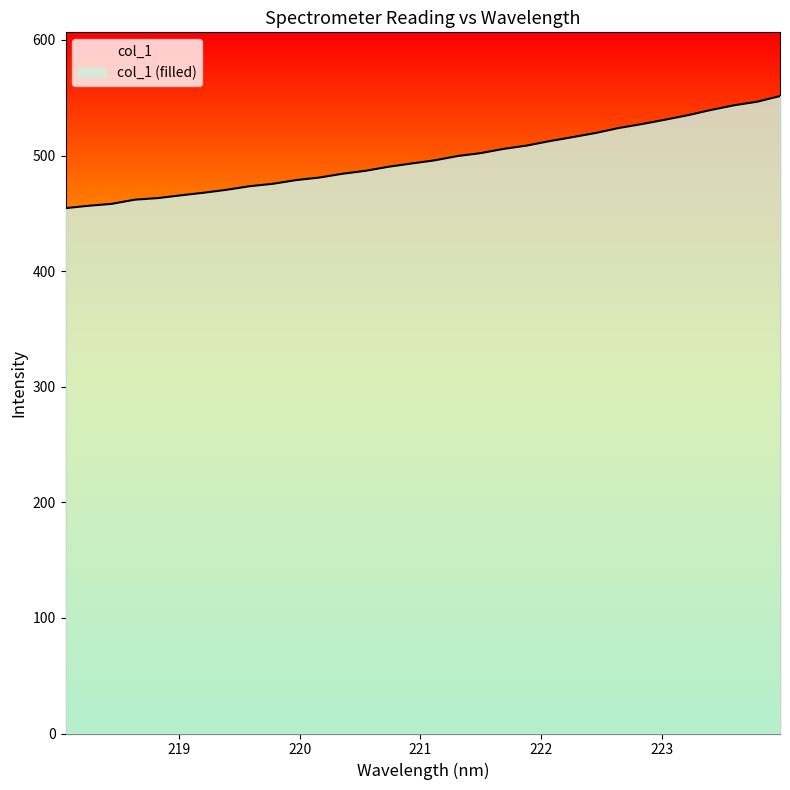

Reading right to left, list all the values displayed in this chart.

223.9802=551.5	223.7895=546.5	223.5987=543.5	223.408=539.4	223.2172=534.9	223.0264=531.0	222.8355=527.2	222.6447=523.8	222.4538=519.5	222.263=516.0	222.0721=512.5	221.8812=508.6	221.6902=505.8	221.4993=502.1	221.3083=499.6	221.1174=495.8	220.9264=493.1	220.7354=490.3	220.5444=486.8	220.3533=484.2	220.1623=481.0	219.9712=478.8	219.7801=475.6	219.589=473.5	219.3979=470.4	219.2067=467.9	219.0156=465.6	218.8244=463.2	218.6332=461.8	218.442=458.2	218.2508=456.6	218.0596=454.5